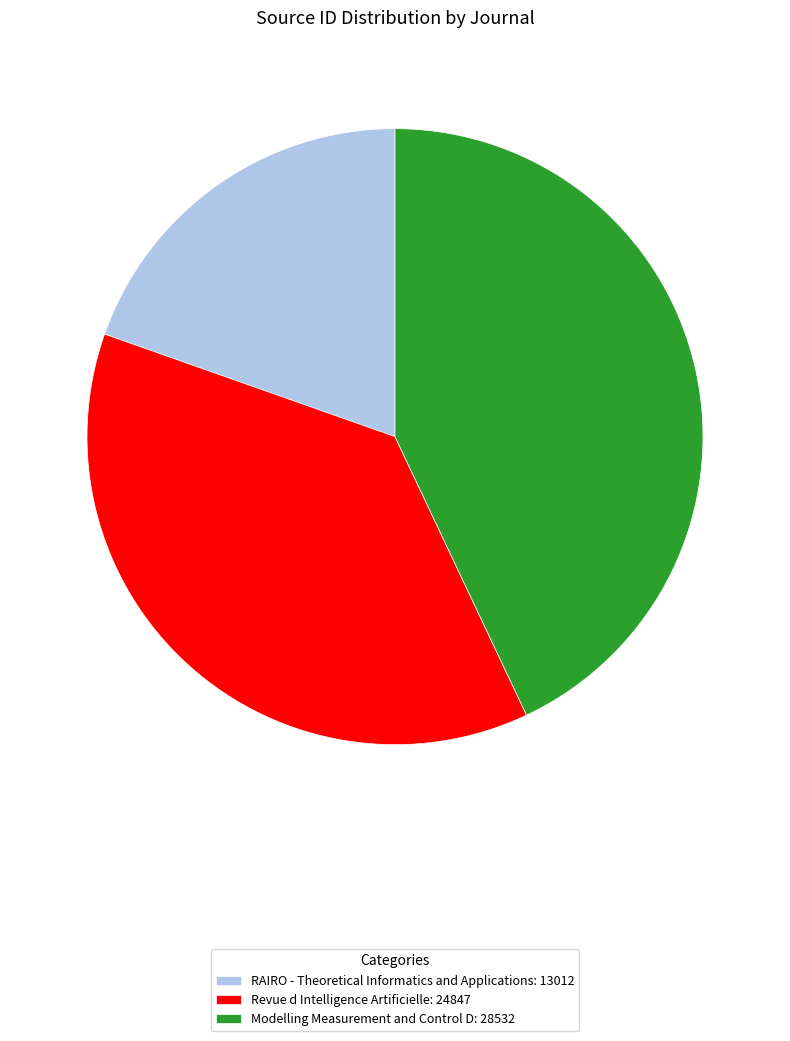

How many segments does this pie chart have?

3